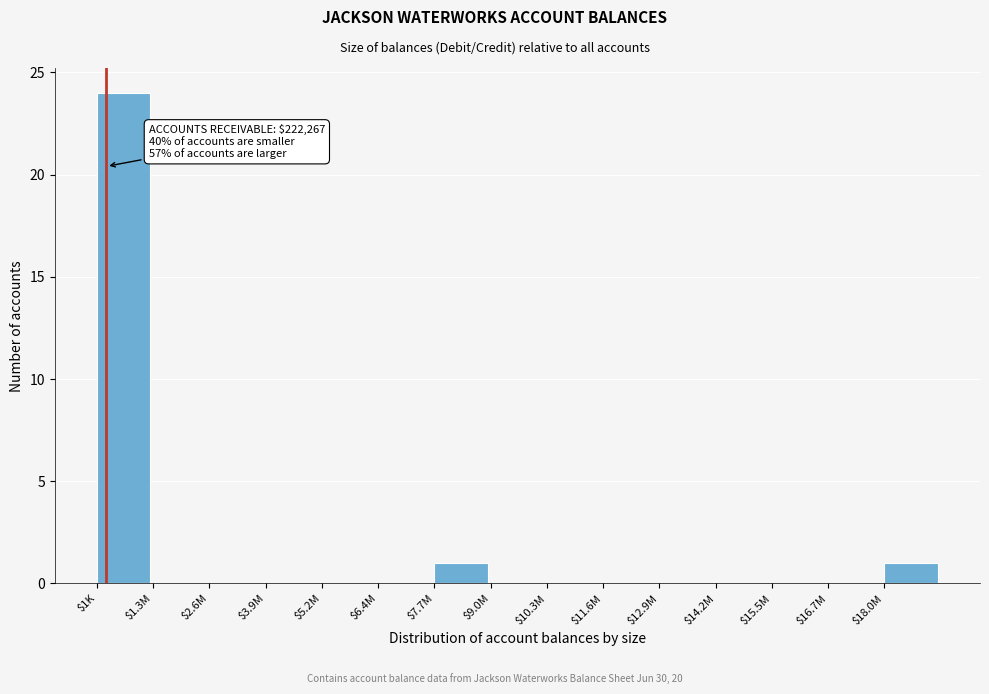

The chart shows a value of 9 at $5.2M. True or false?

False